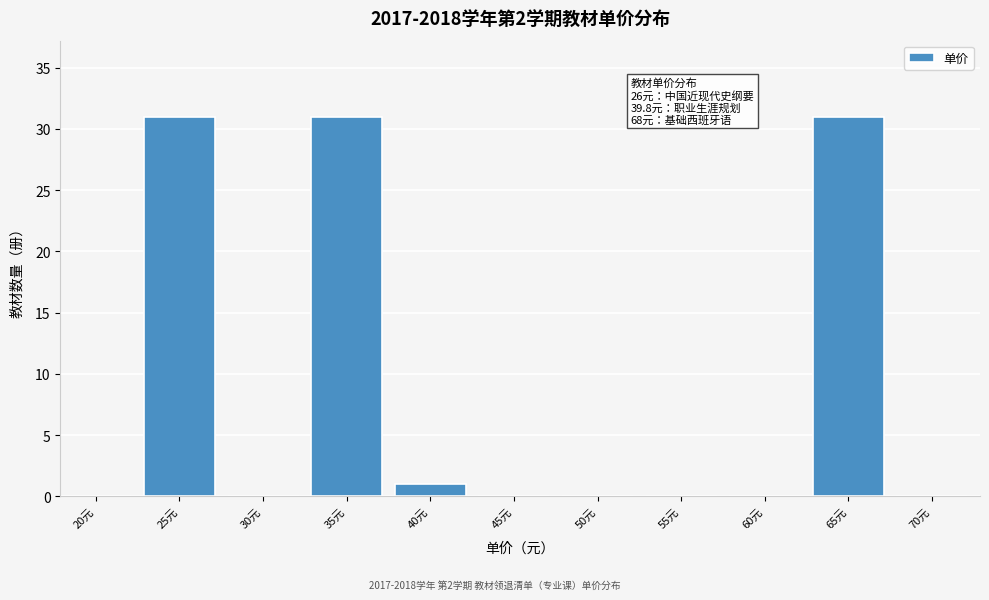

Reading left to right, extract all data points from this chart.

20元=0	25元=31	30元=0	35元=31	40元=1	45元=0	50元=0	55元=0	60元=0	65元=31	70元=0